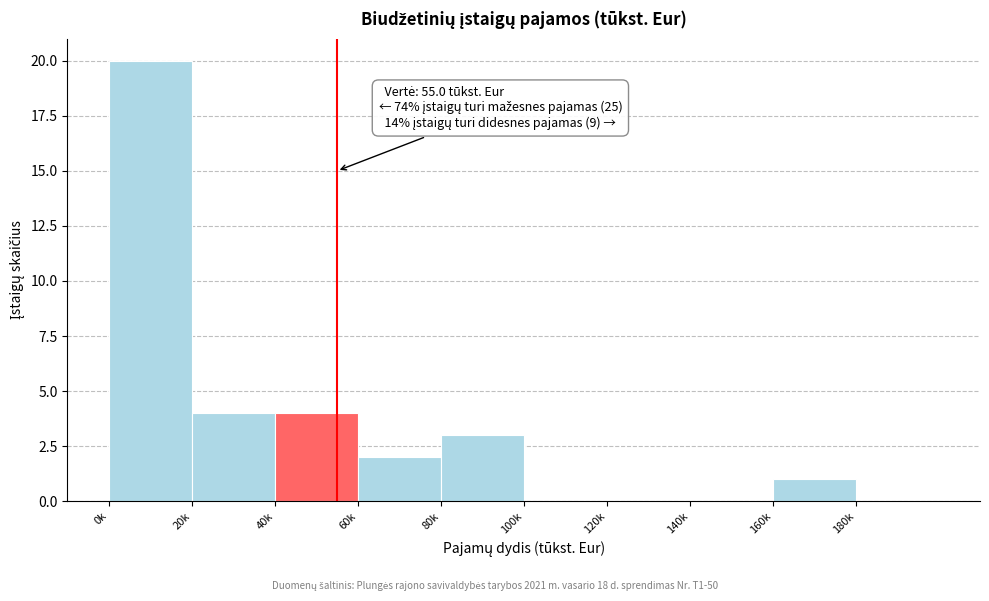

Reading left to right, list all the values displayed in this chart.

0k=20	20k=4	40k=4	60k=2	80k=3	100k=0	120k=0	140k=0	160k=1	180k=0